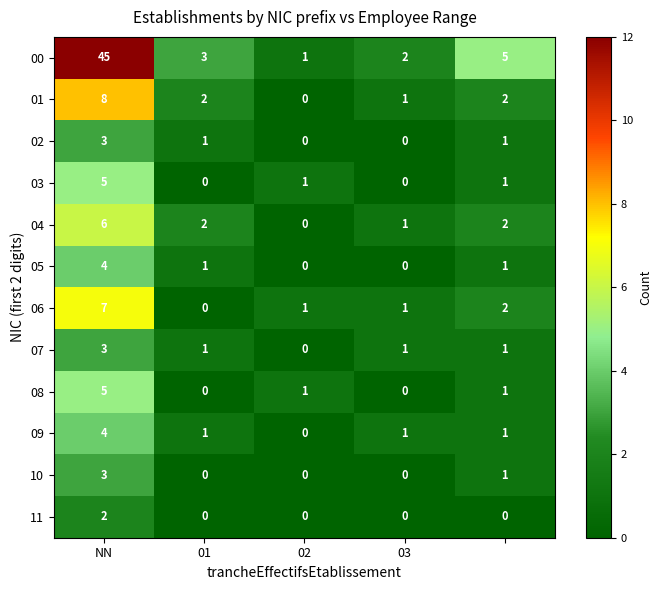

Which series has the largest range (max minus min)?

00